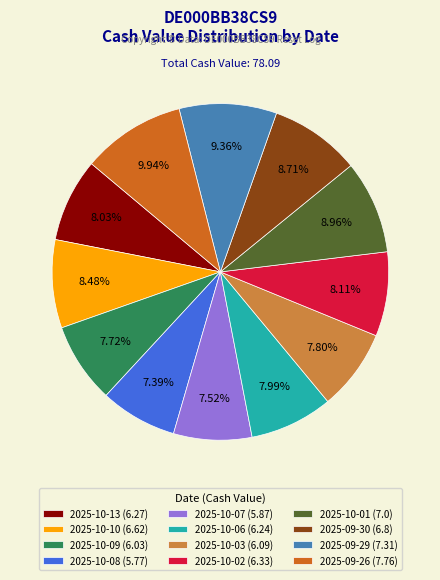

Is 2025-10-02 (6.33) the majority of the pie?

No